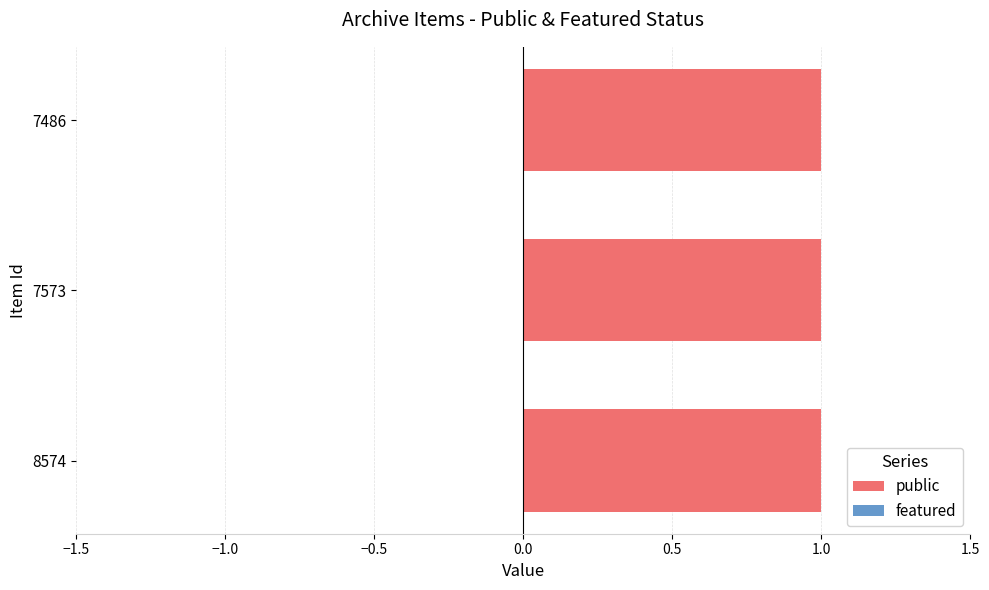

Rank the series by their average value, from lowest to highest.

featured, public